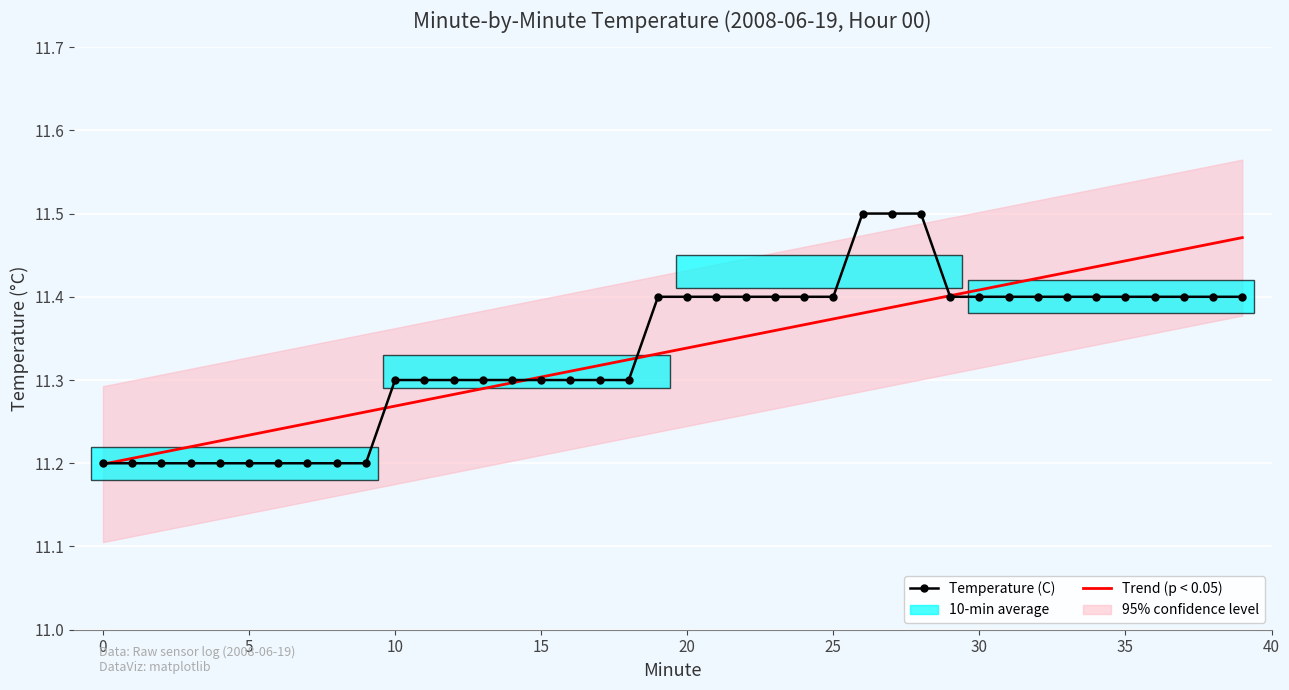

Count the number of categories in the chart.

40